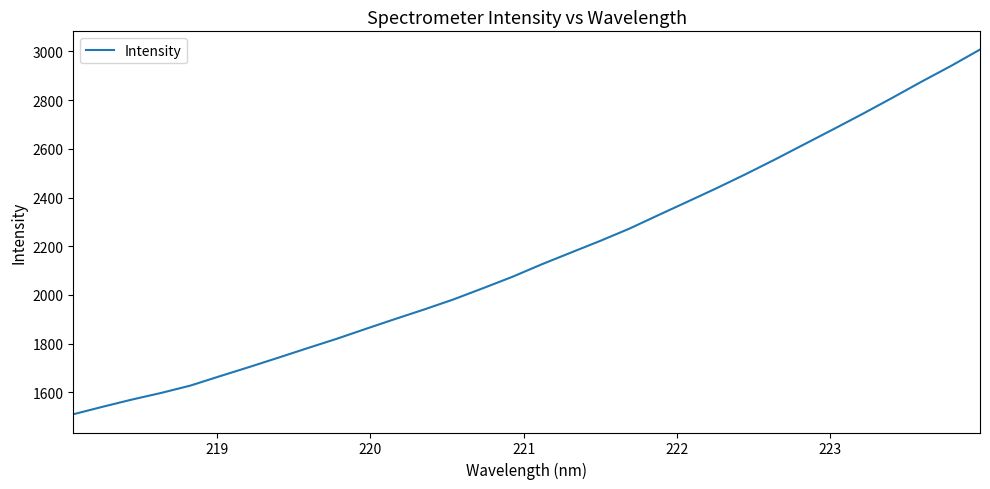

What is the maximum value shown in the chart?

3007.8